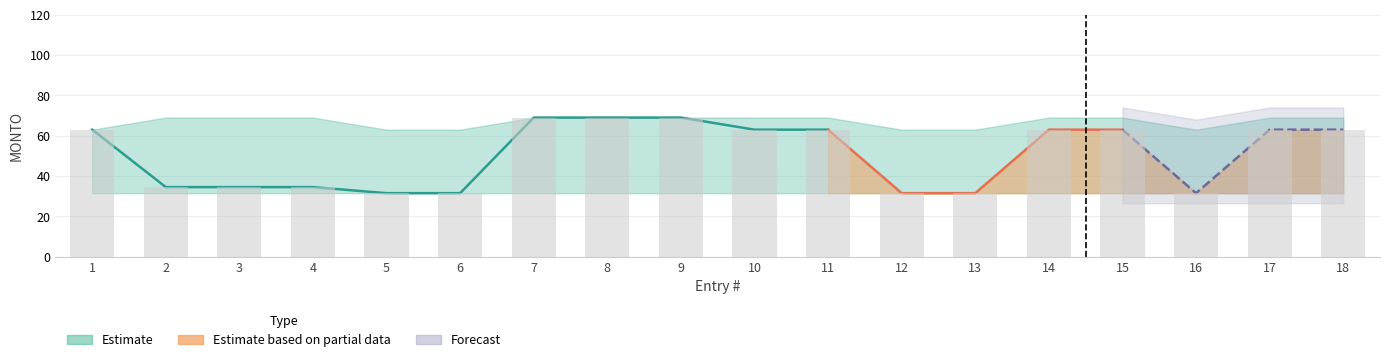

What is the difference between the maximum and minimum values in the mid series?

37.5